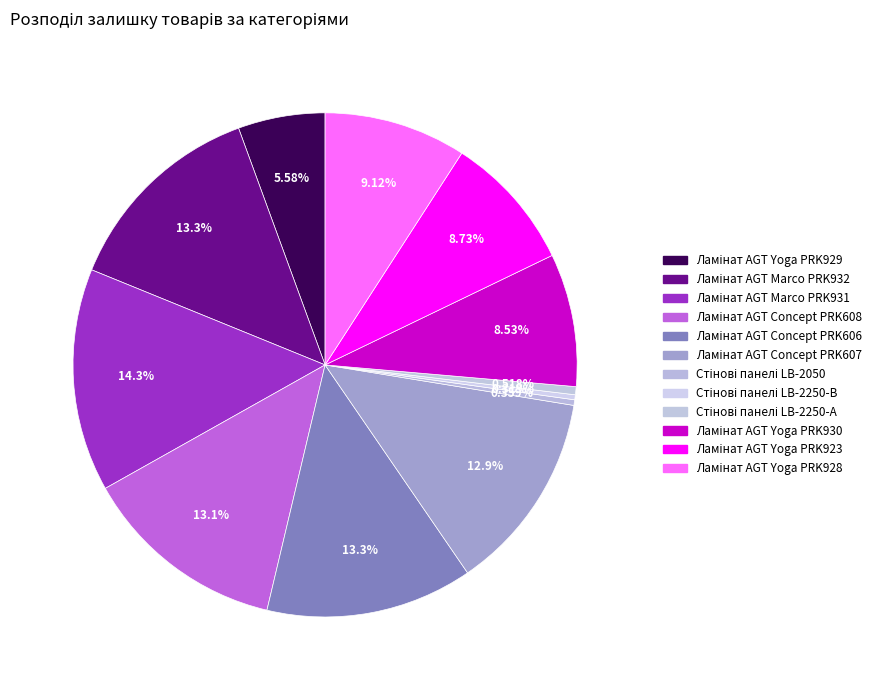

Count the number of slices in the pie.

12